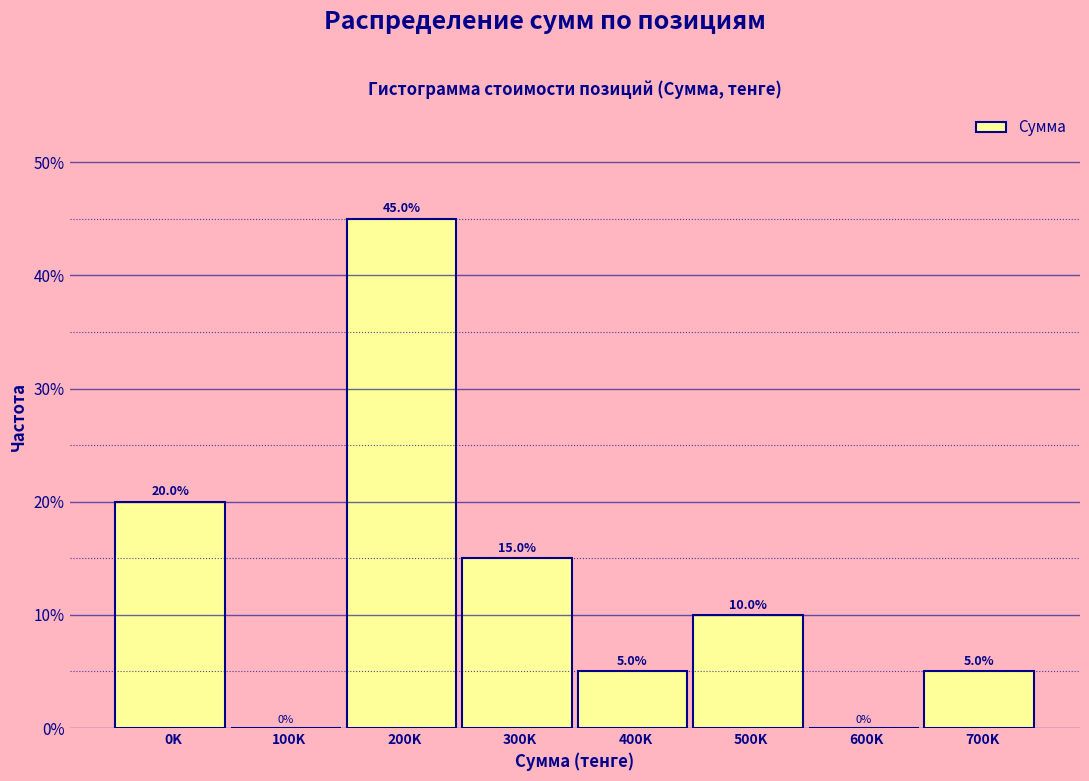

Reading left to right, transcribe all the data shown in this chart.

0K=20	100K=0	200K=45	300K=15	400K=5	500K=10	600K=0	700K=5